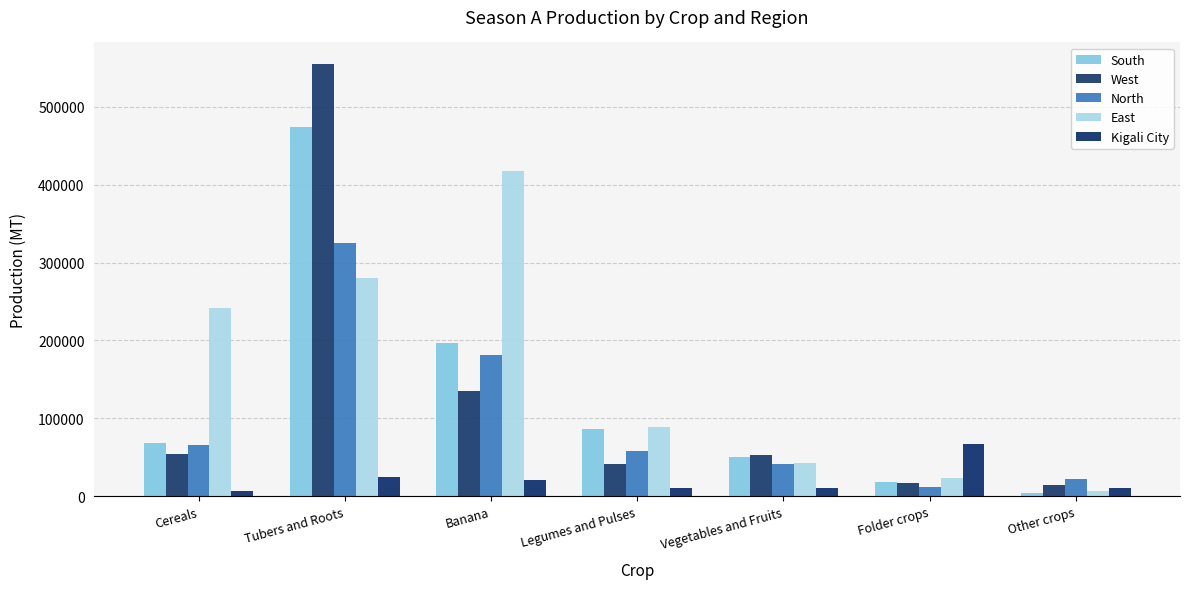

At which label is Kigali City closest to 37178?

Tubers and Roots